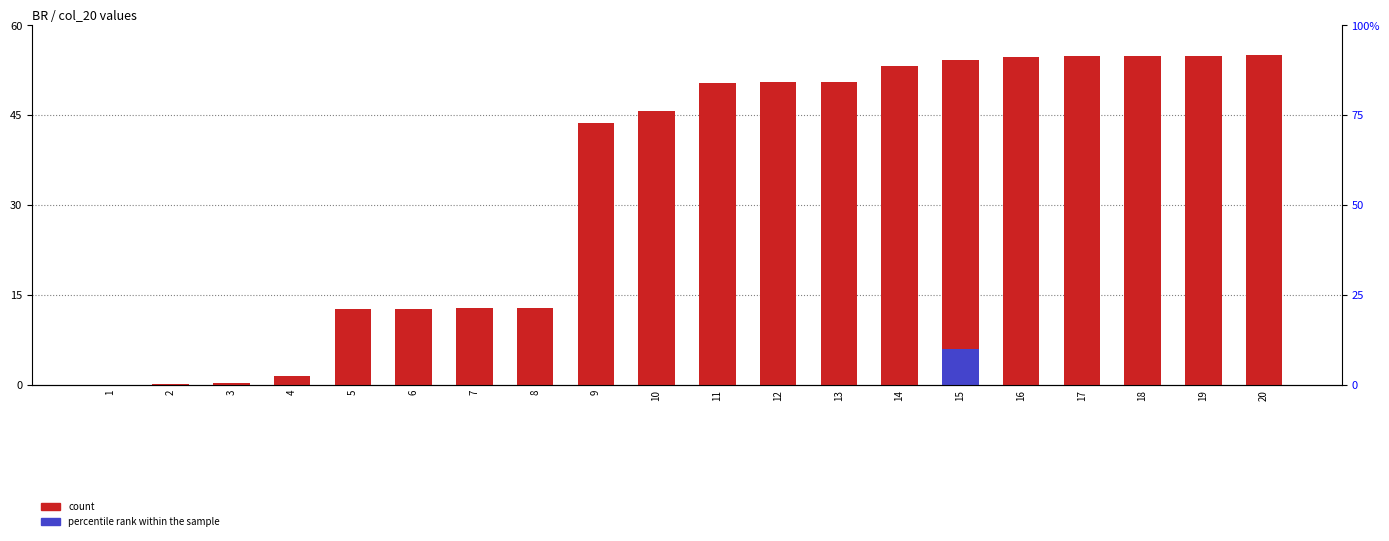

Which label corresponds to the smallest value in the chart?

1